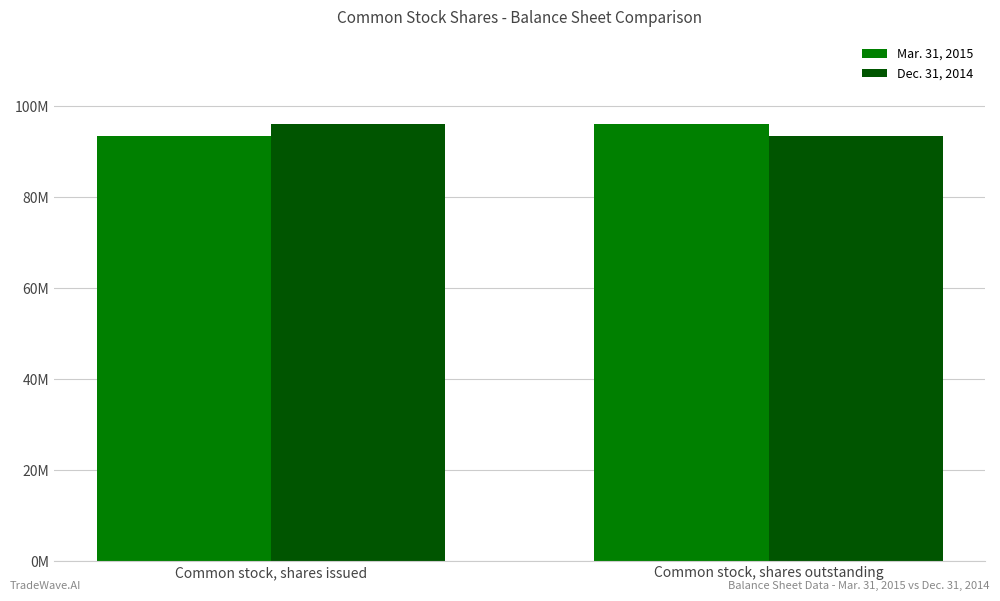

Rank the series by their maximum value, from lowest to highest.

Mar. 31, 2015, Dec. 31, 2014